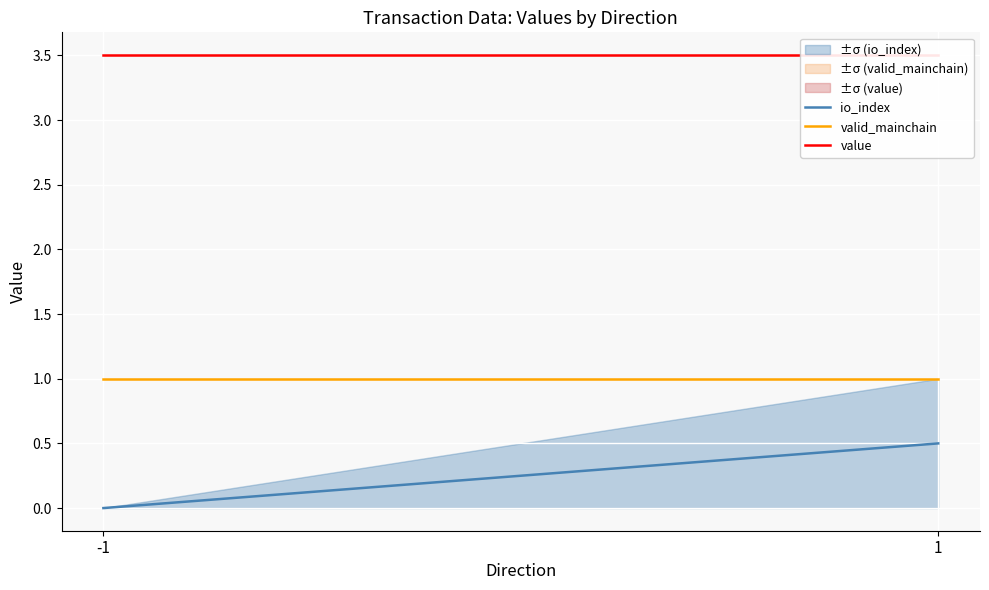

What is the spread (max minus min) of values at -1?

3.5